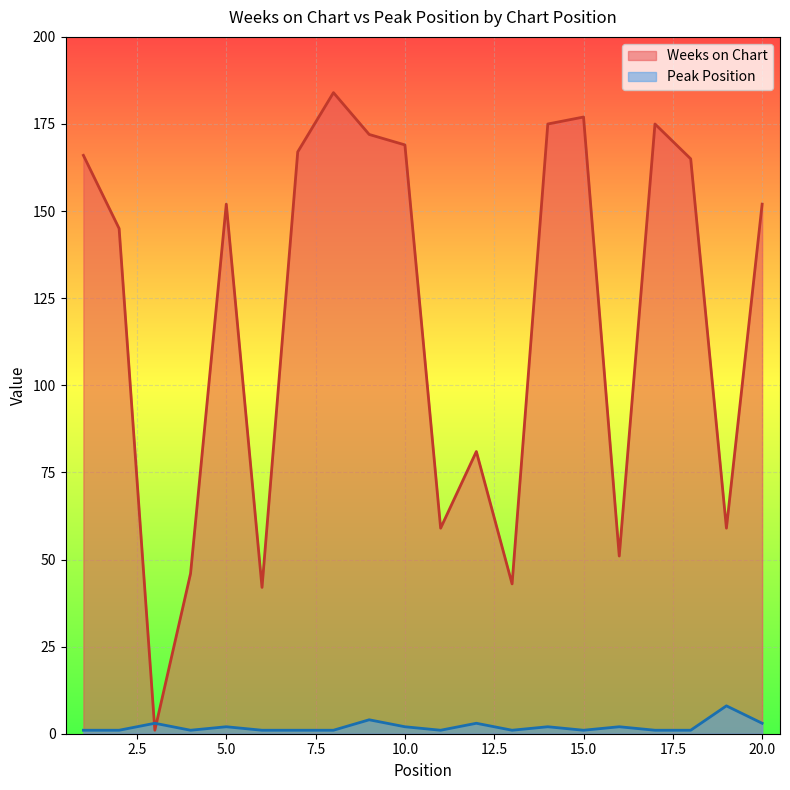

True or false: Weeks on Chart has a value of 56 at 17.

False